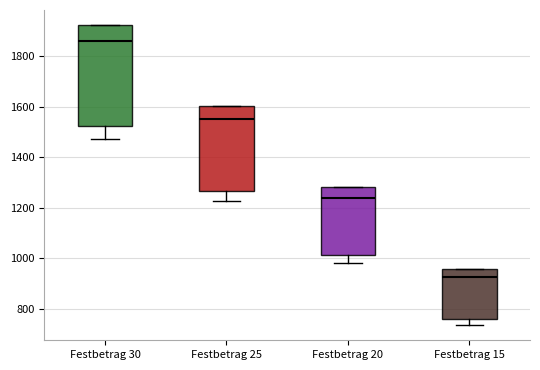

Comparing the boxes themselves (not the whiskers), which one is the tallest?

Festbetrag 30